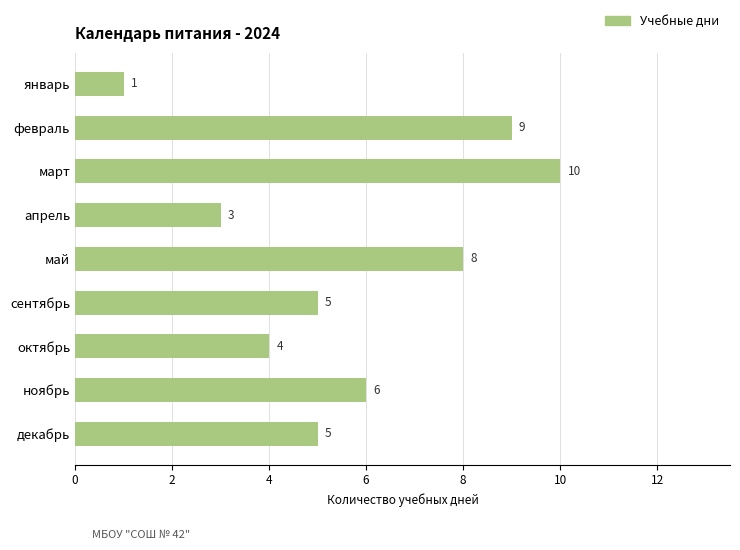

True or false: the data shows 16 at март.

False